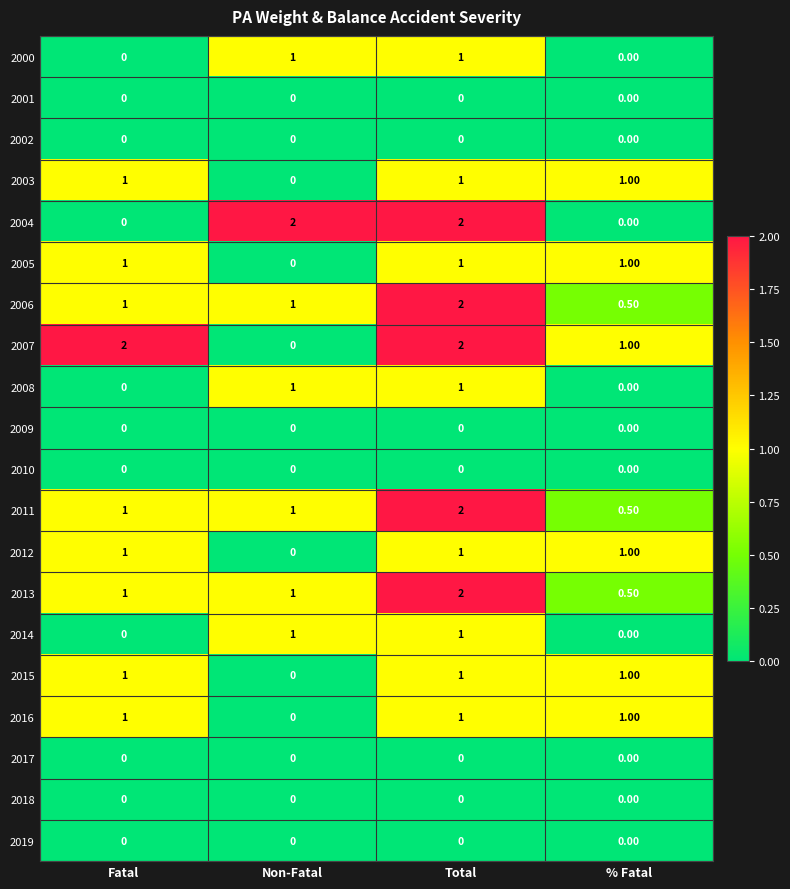

At which label does 2006 reach its peak?

Total